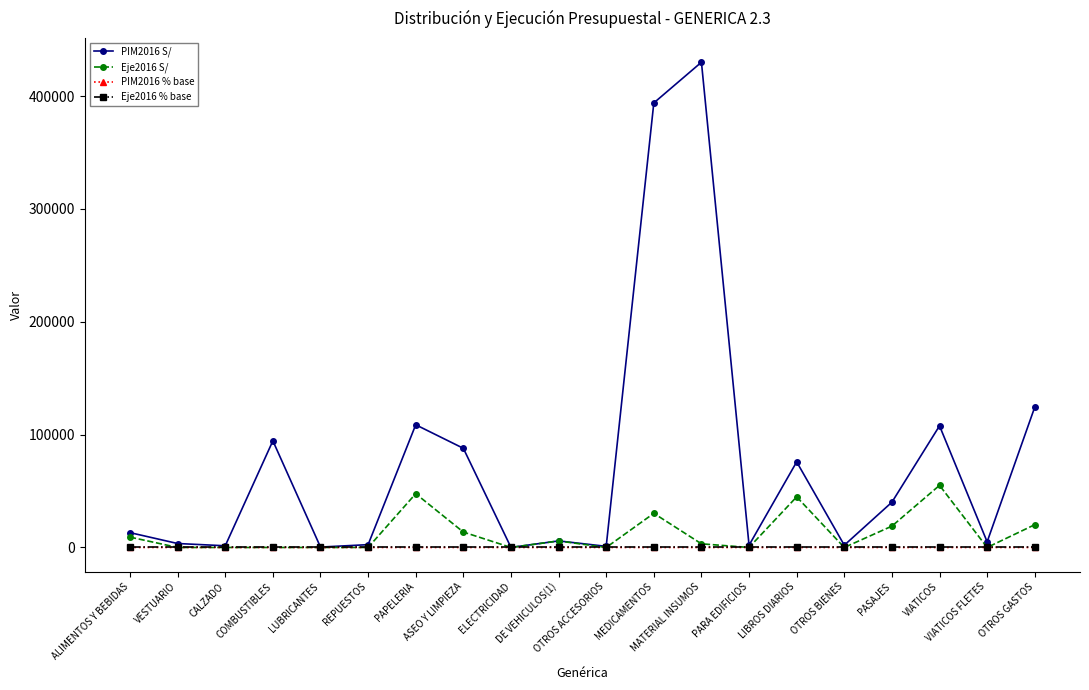

Which category has the highest value across all series?

MATERIAL INSUMOS